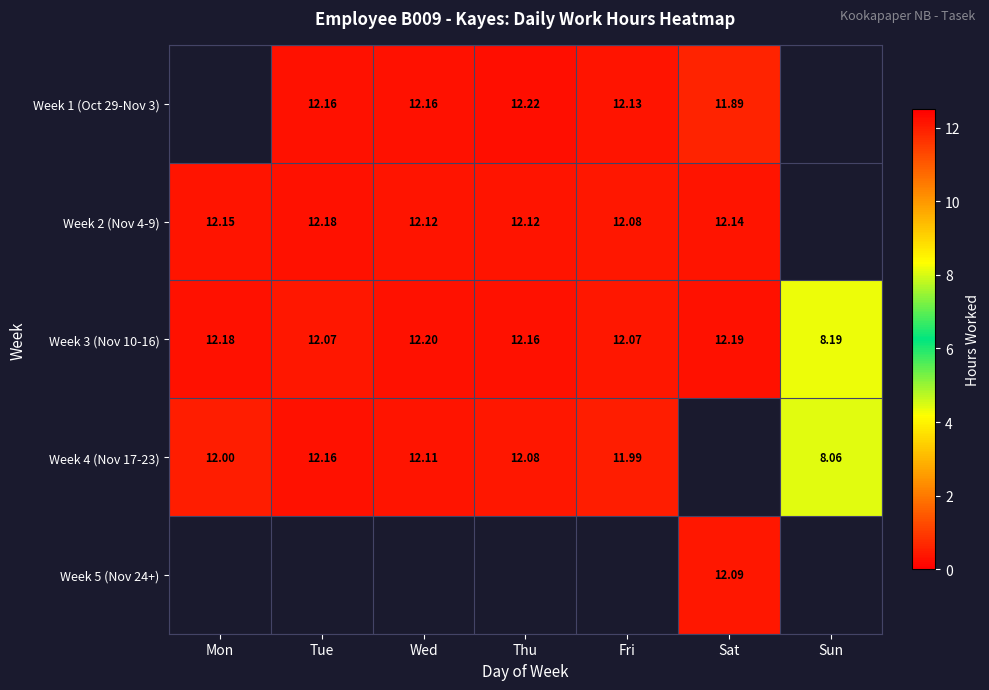

The Week 3 (Nov 10-16) series shows 2.5 at Sat. True or false?

False